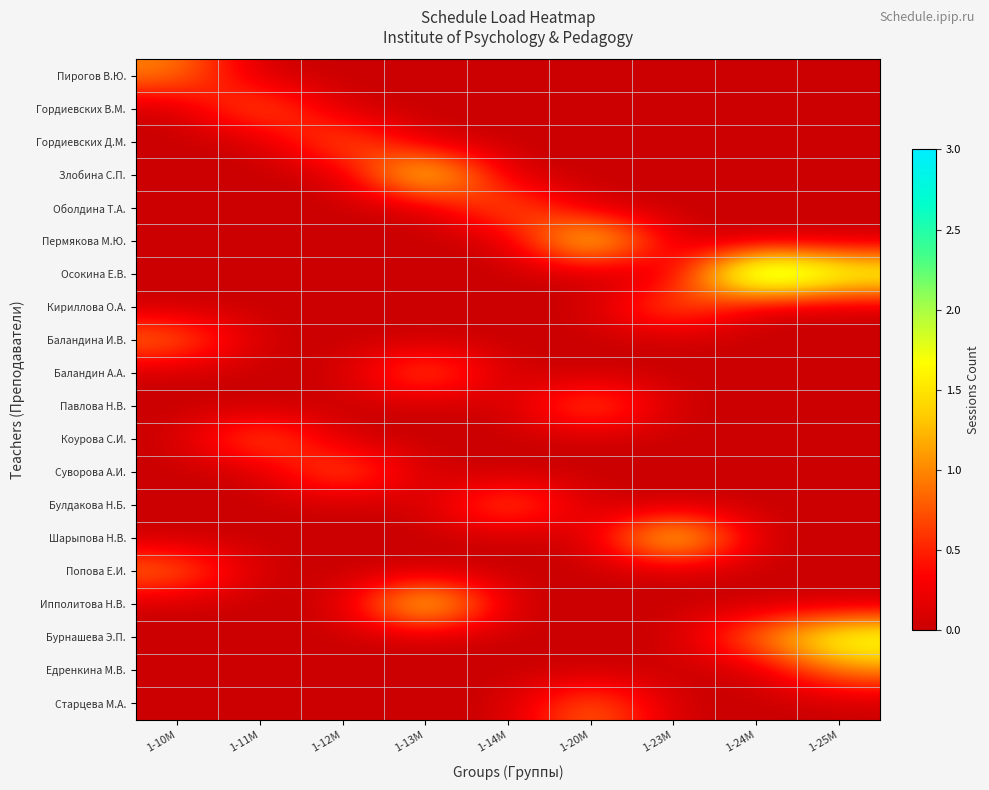

Reading left to right, transcribe all the data shown in this chart.

Пирогов В.Ю.: 1-10М=1	1-11М=0	1-12М=0	1-13М=0	1-14М=0	1-20М=0	1-23М=0	1-24М=0	1-25М=0
Гордиевских В.М.: 1-10М=0	1-11М=1	1-12М=0	1-13М=0	1-14М=0	1-20М=0	1-23М=0	1-24М=0	1-25М=0
Гордиевских Д.М.: 1-10М=0	1-11М=0	1-12М=1	1-13М=0	1-14М=0	1-20М=0	1-23М=0	1-24М=0	1-25М=0
Злобина С.П.: 1-10М=0	1-11М=0	1-12М=0	1-13М=2	1-14М=0	1-20М=0	1-23М=0	1-24М=0	1-25М=0
Оболдина Т.А.: 1-10М=0	1-11М=0	1-12М=0	1-13М=0	1-14М=1	1-20М=0	1-23М=0	1-24М=0	1-25М=0
Пермякова М.Ю.: 1-10М=0	1-11М=0	1-12М=0	1-13М=0	1-14М=0	1-20М=2	1-23М=0	1-24М=0	1-25М=0
Осокина Е.В.: 1-10М=0	1-11М=0	1-12М=0	1-13М=0	1-14М=0	1-20М=0	1-23М=0	1-24М=3	1-25М=2
Кириллова О.А.: 1-10М=0	1-11М=0	1-12М=0	1-13М=0	1-14М=0	1-20М=0	1-23М=1	1-24М=0	1-25М=0
Баландина И.В.: 1-10М=1	1-11М=0	1-12М=0	1-13М=0	1-14М=0	1-20М=0	1-23М=0	1-24М=0	1-25М=0
Баландин А.А.: 1-10М=0	1-11М=0	1-12М=0	1-13М=1	1-14М=0	1-20М=0	1-23М=0	1-24М=0	1-25М=0
Павлова Н.В.: 1-10М=0	1-11М=0	1-12М=0	1-13М=0	1-14М=0	1-20М=1	1-23М=0	1-24М=0	1-25М=0
Коурова С.И.: 1-10М=0	1-11М=1	1-12М=0	1-13М=0	1-14М=0	1-20М=0	1-23М=0	1-24М=0	1-25М=0
Суворова А.И.: 1-10М=0	1-11М=0	1-12М=1	1-13М=0	1-14М=0	1-20М=0	1-23М=0	1-24М=0	1-25М=0
Булдакова Н.Б.: 1-10М=0	1-11М=0	1-12М=0	1-13М=0	1-14М=1	1-20М=0	1-23М=0	1-24М=0	1-25М=0
Шарыпова Н.В.: 1-10М=0	1-11М=0	1-12М=0	1-13М=0	1-14М=0	1-20М=0	1-23М=2	1-24М=0	1-25М=0
Попова Е.И.: 1-10М=1	1-11М=0	1-12М=0	1-13М=0	1-14М=0	1-20М=0	1-23М=0	1-24М=0	1-25М=0
Ипполитова Н.В.: 1-10М=0	1-11М=0	1-12М=0	1-13М=2	1-14М=0	1-20М=0	1-23М=0	1-24М=0	1-25М=0
Бурнашева Э.П.: 1-10М=0	1-11М=0	1-12М=0	1-13М=0	1-14М=0	1-20М=0	1-23М=0	1-24М=1	1-25М=2
Едренкина М.В.: 1-10М=0	1-11М=0	1-12М=0	1-13М=0	1-14М=0	1-20М=0	1-23М=0	1-24М=0	1-25М=1
Старцева М.А.: 1-10М=0	1-11М=0	1-12М=0	1-13М=0	1-14М=0	1-20М=1	1-23М=0	1-24М=0	1-25М=0